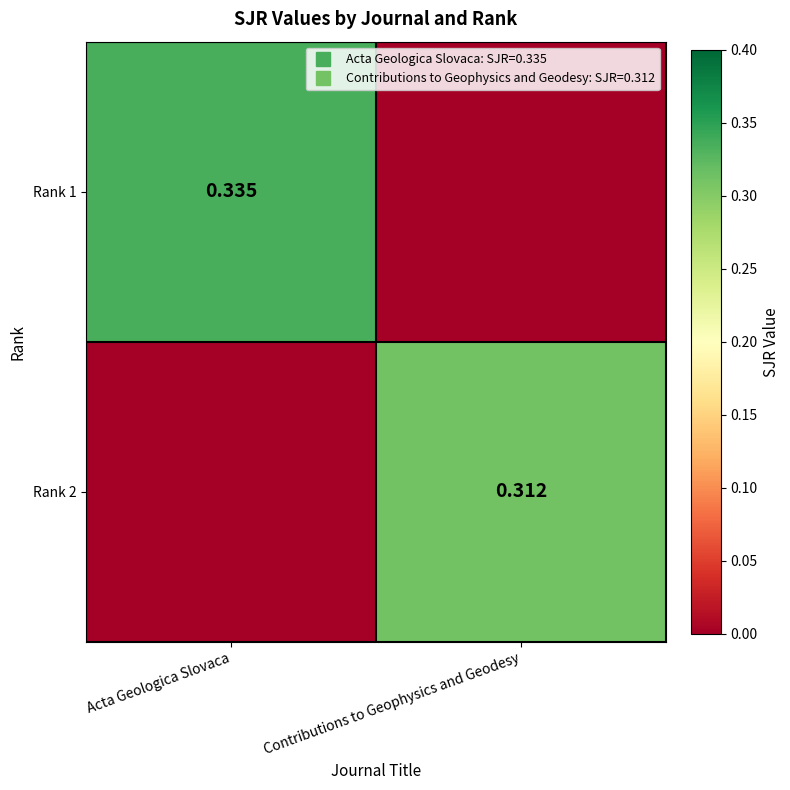

What is the sum of the Rank 1 values at Acta Geologica Slovaca and Contributions to Geophysics and Geodesy?

0.3